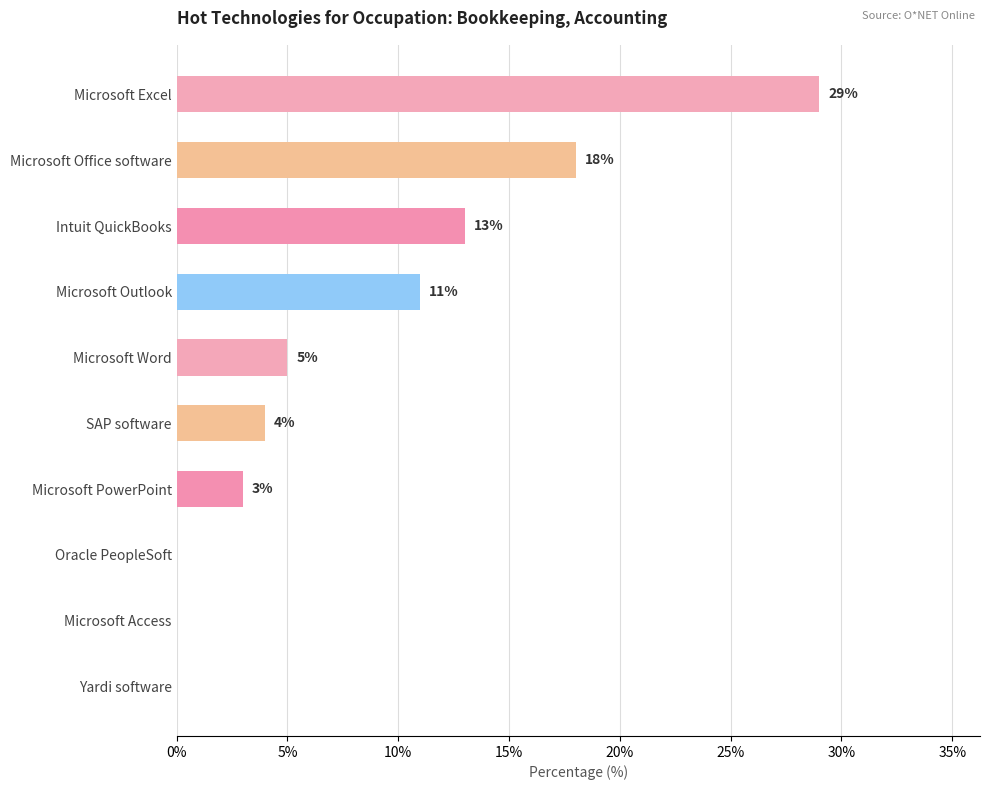

Reading top to bottom, transcribe all the data shown in this chart.

Microsoft Excel=29	Microsoft Office software=18	Intuit QuickBooks=13	Microsoft Outlook=11	Microsoft Word=5	SAP software=4	Microsoft PowerPoint=3	Oracle PeopleSoft=0	Microsoft Access=0	Yardi software=0